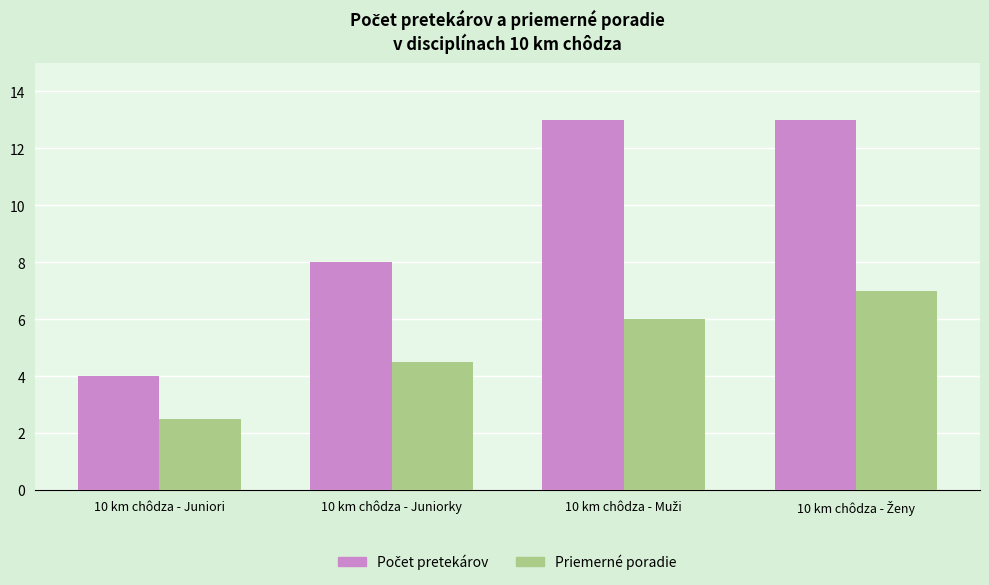

How many series are shown in this chart?

2